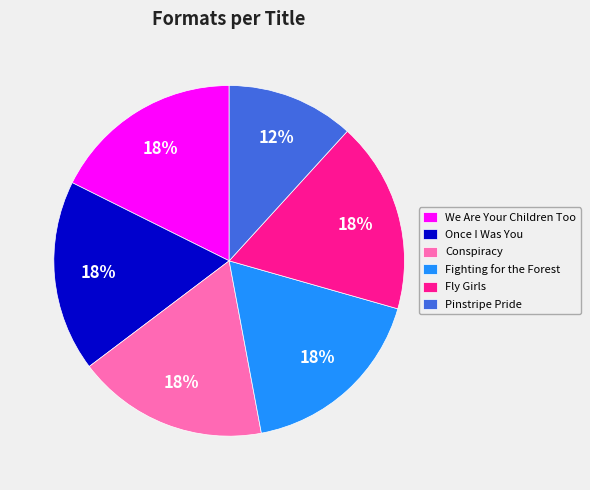

To the nearest percent, what is the combined percentage of Once I Was You and Pinstripe Pride?

29%